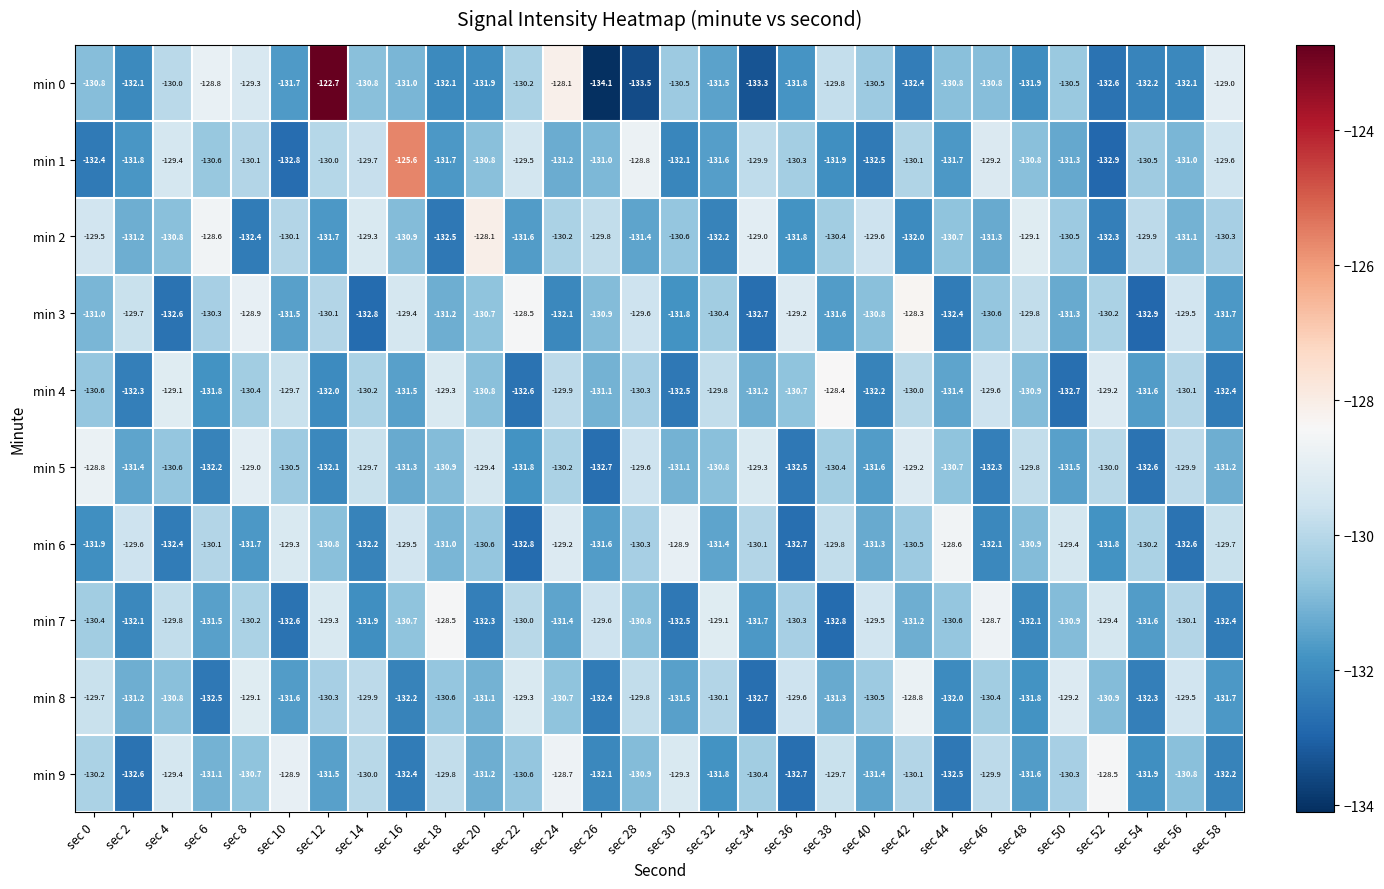

Is it true that min 4 equals -130.9 at sec 48?

True